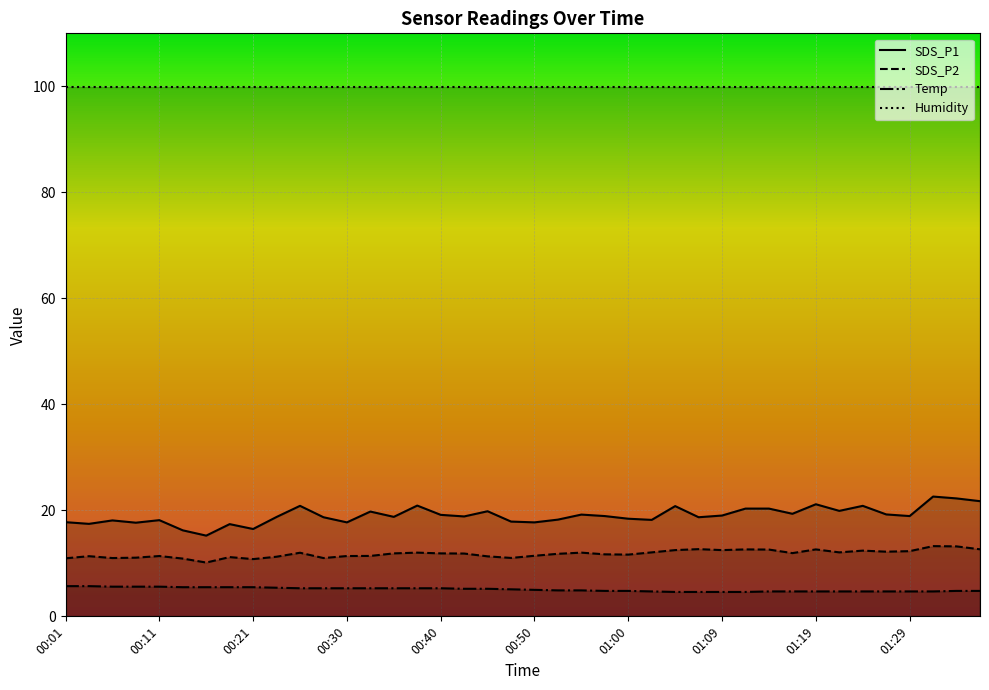

What position from the left is 31?

32